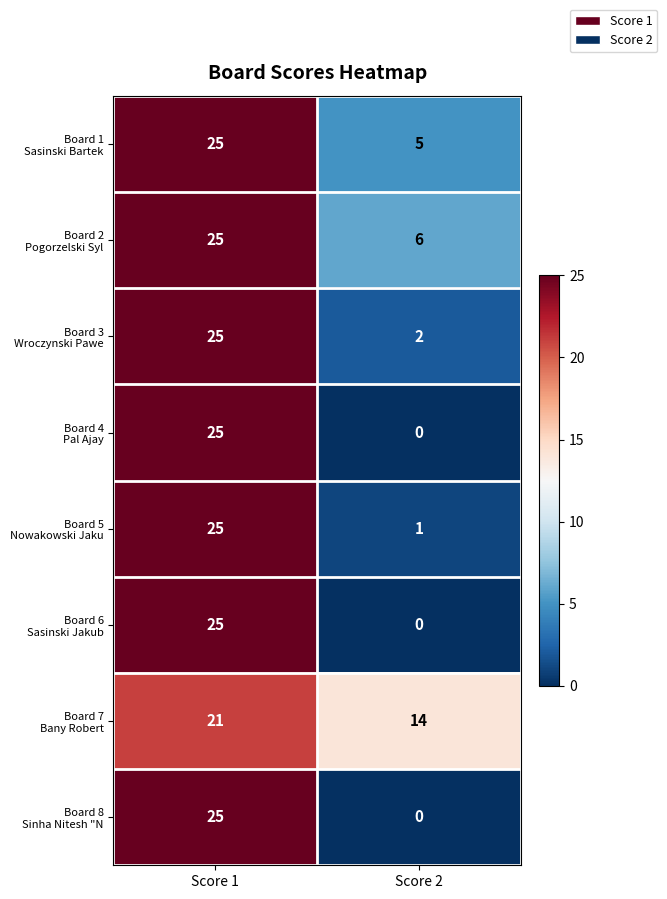

What is the total value across all series at Score 2?

28